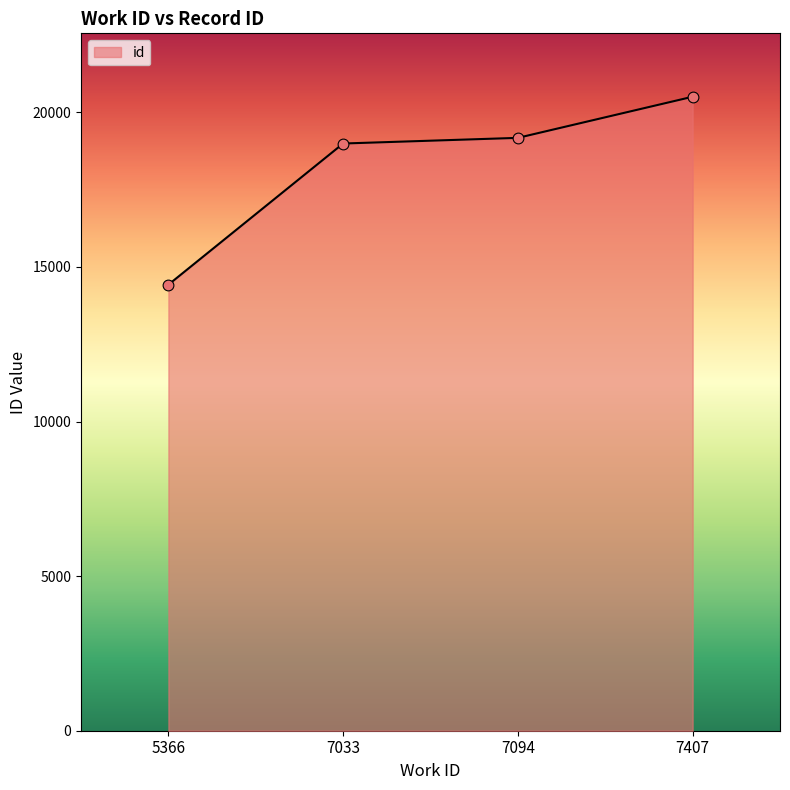

What is the ratio of the value at 5366 to the value at 7094?

0.8